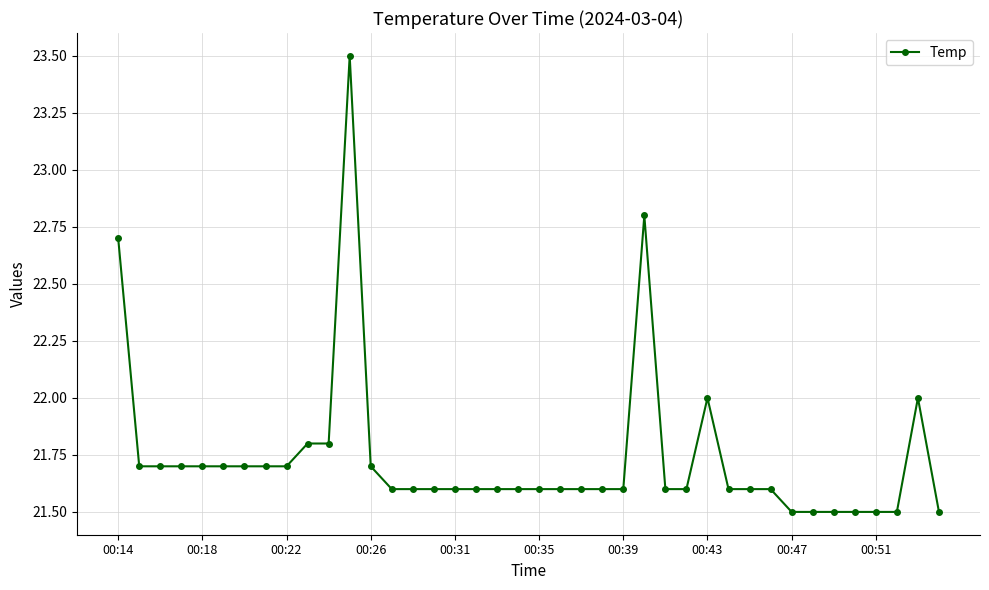

What is the average value?

21.7